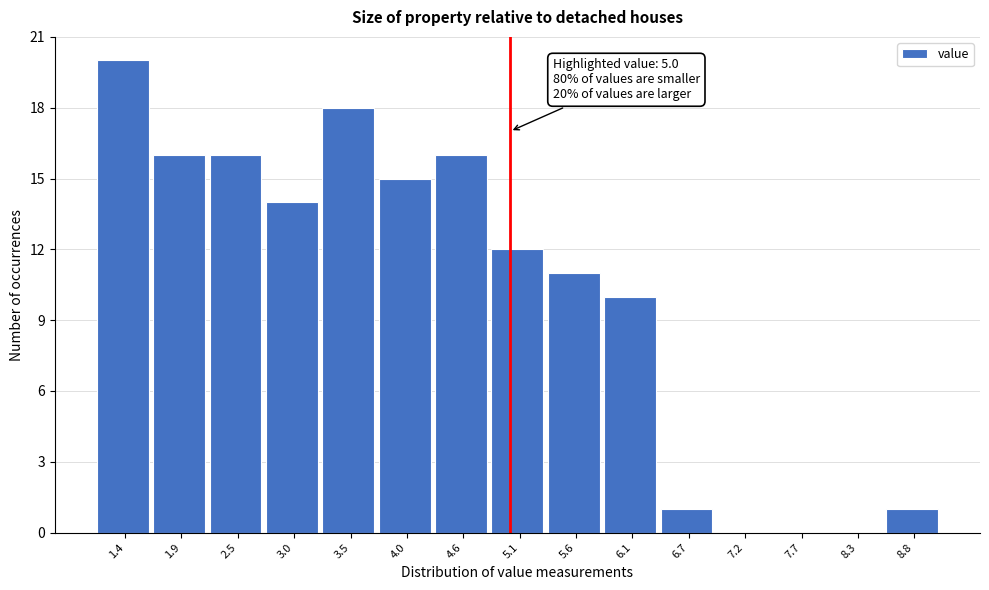

Which range on the x-axis has the tallest bar?

1.1 to 1.7